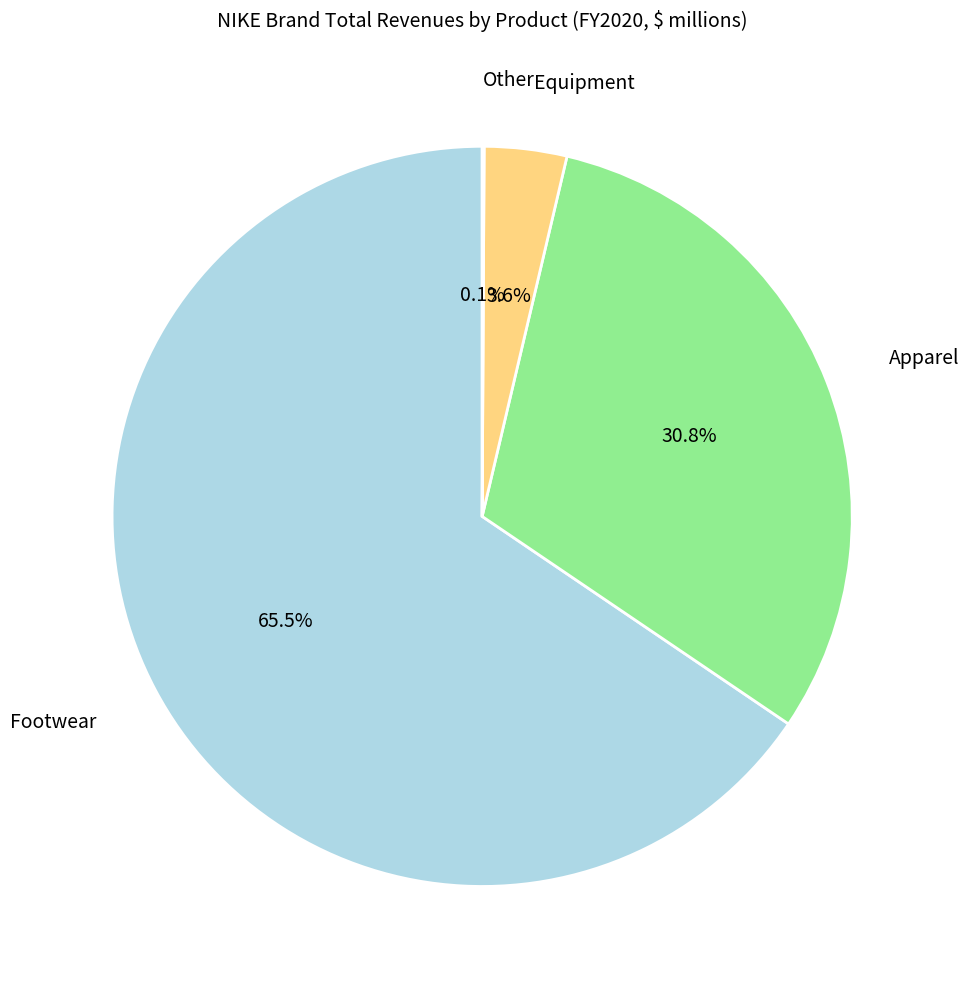

Does any single category account for the majority?

Yes